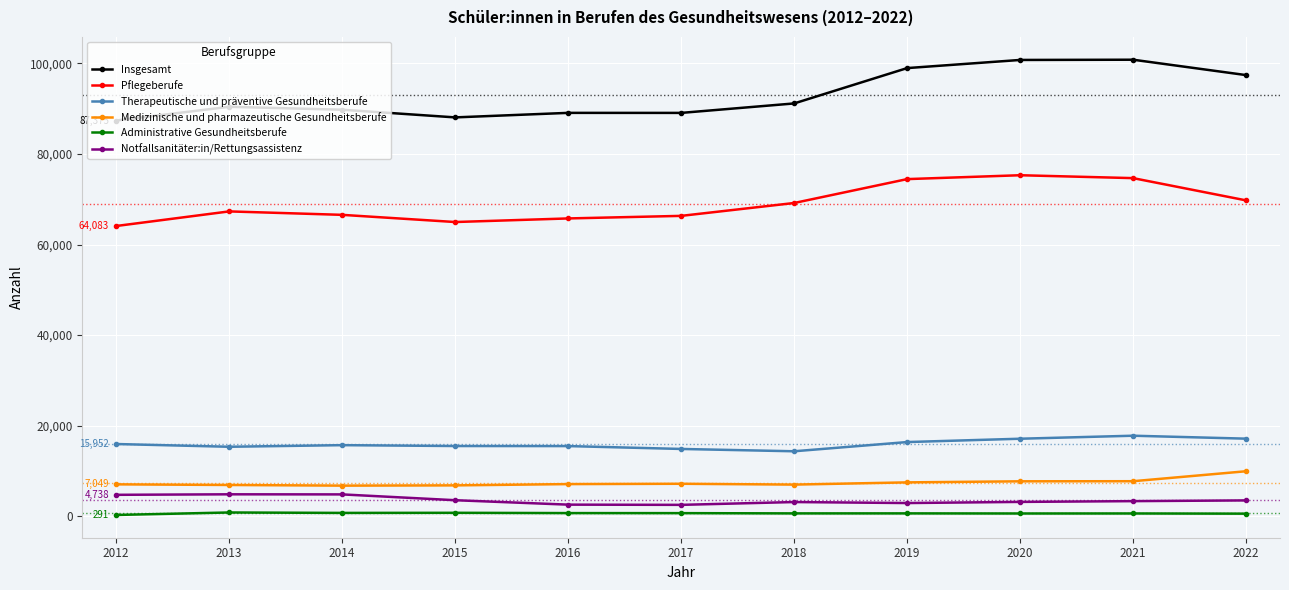

Which series has the largest range (max minus min)?

Insgesamt